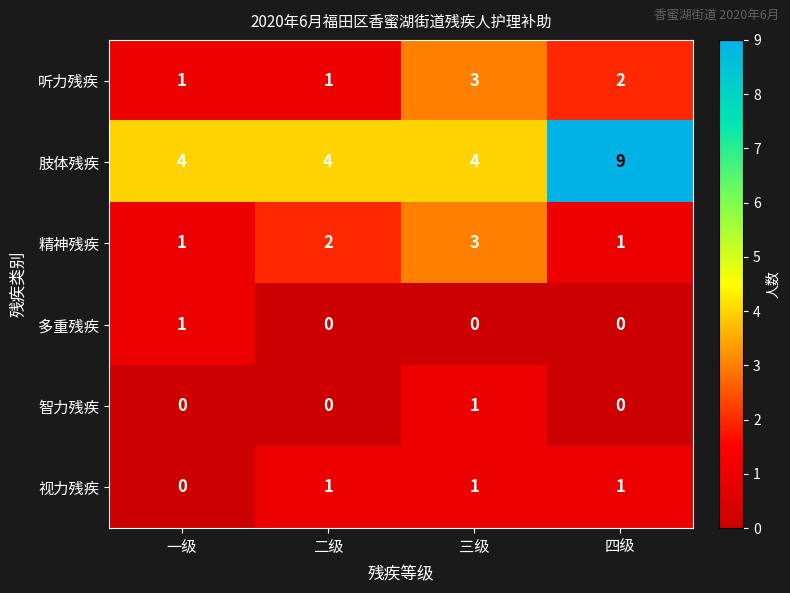

What is the difference between the highest and lowest values at 一级?

4